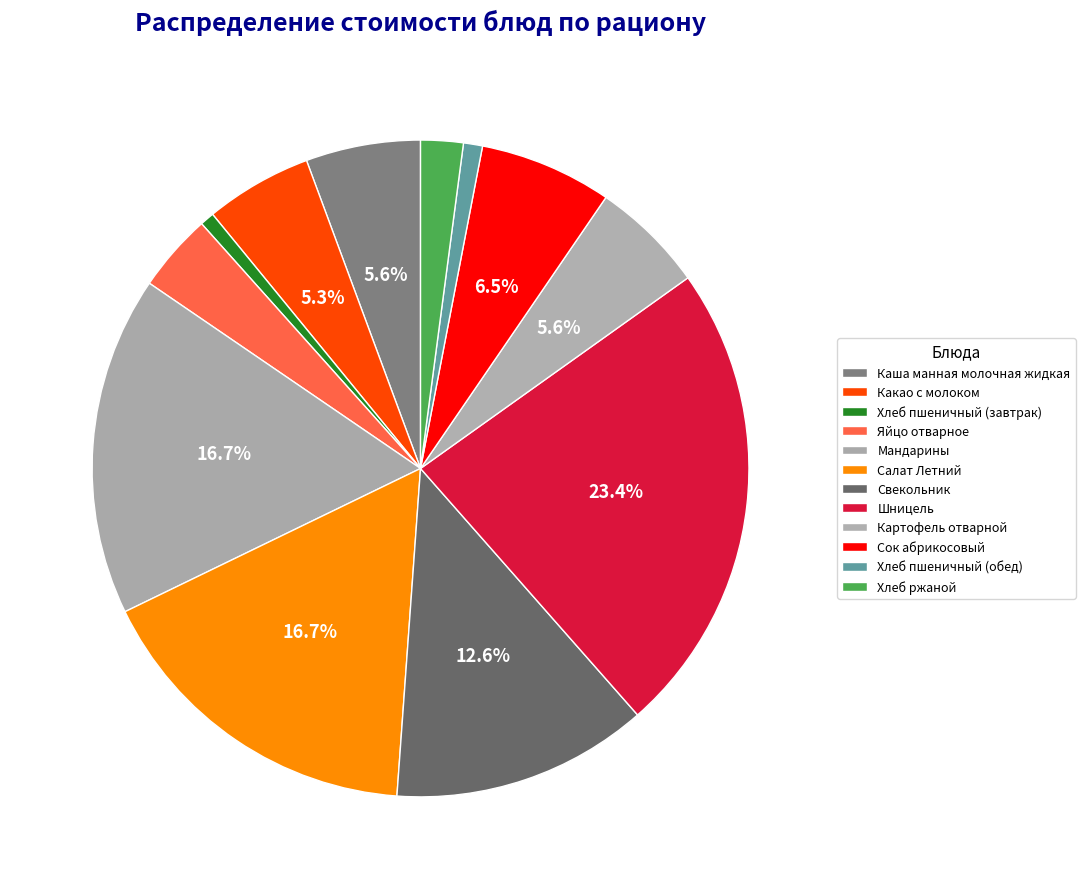

Is it true that Картофель отварной is 16% of the pie?

False